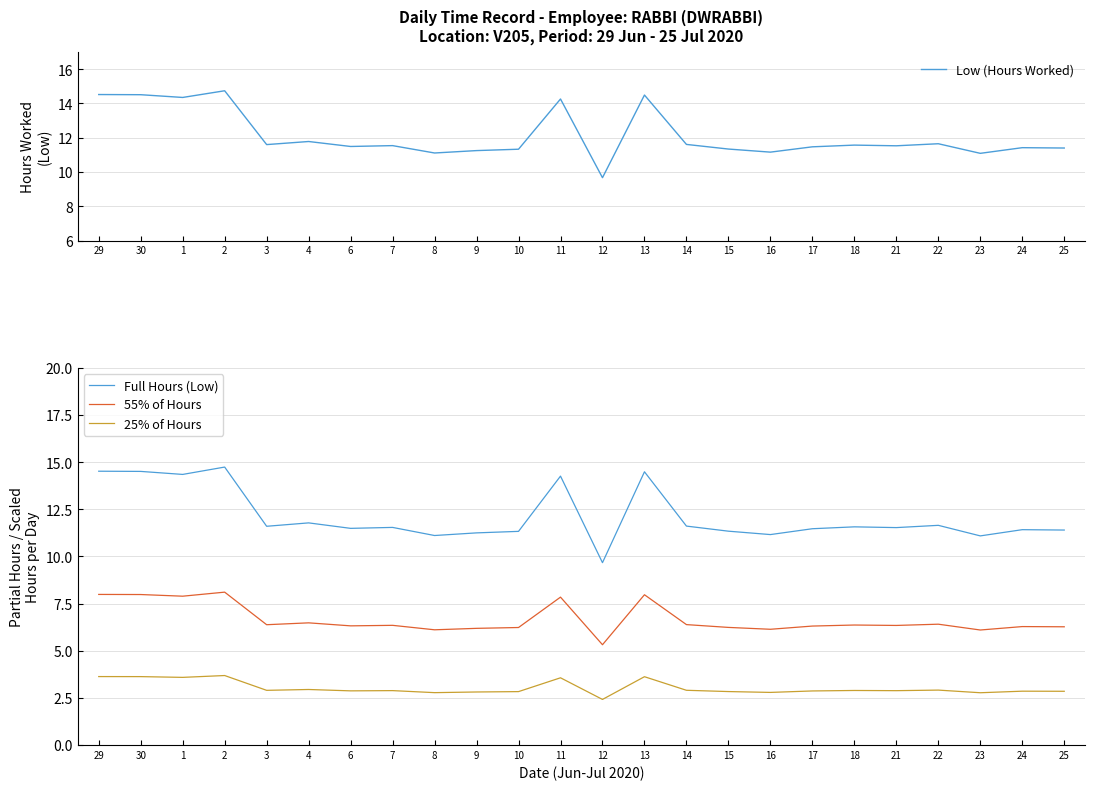

Count the number of categories in the chart.

24